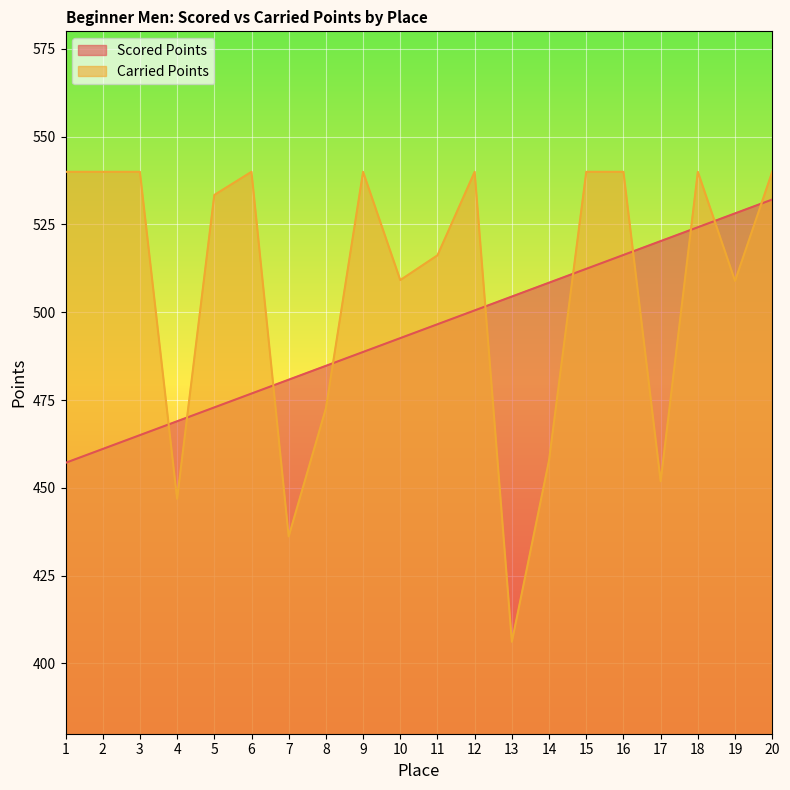

How many data points in Carried Points are less than 540?

10